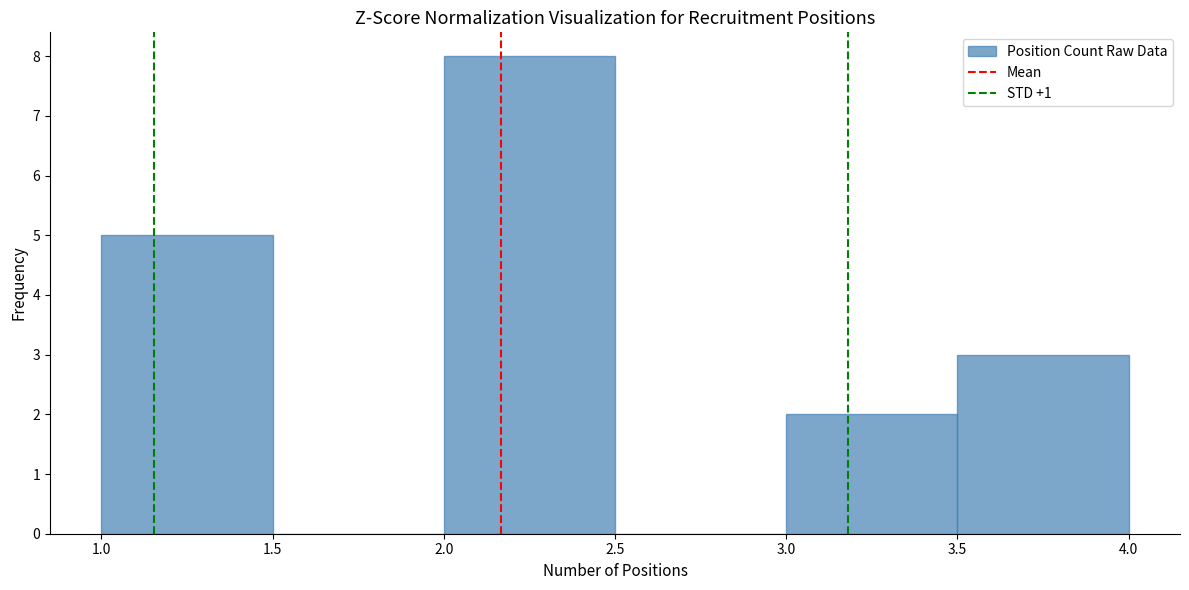

Over which range of the x-axis is the bar tallest?

2.0 to 2.5